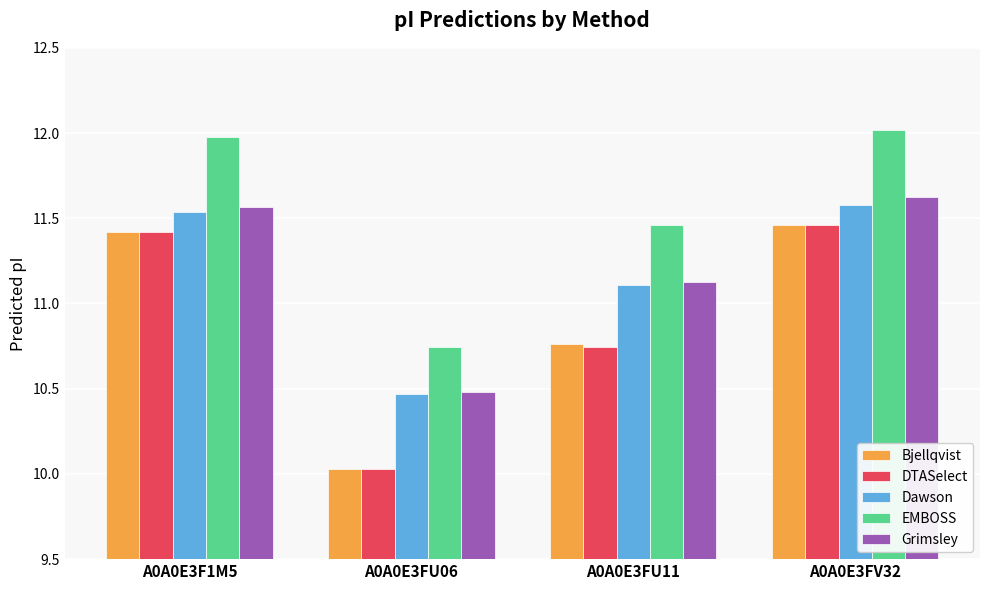

Which series has the largest total across all categories?

EMBOSS